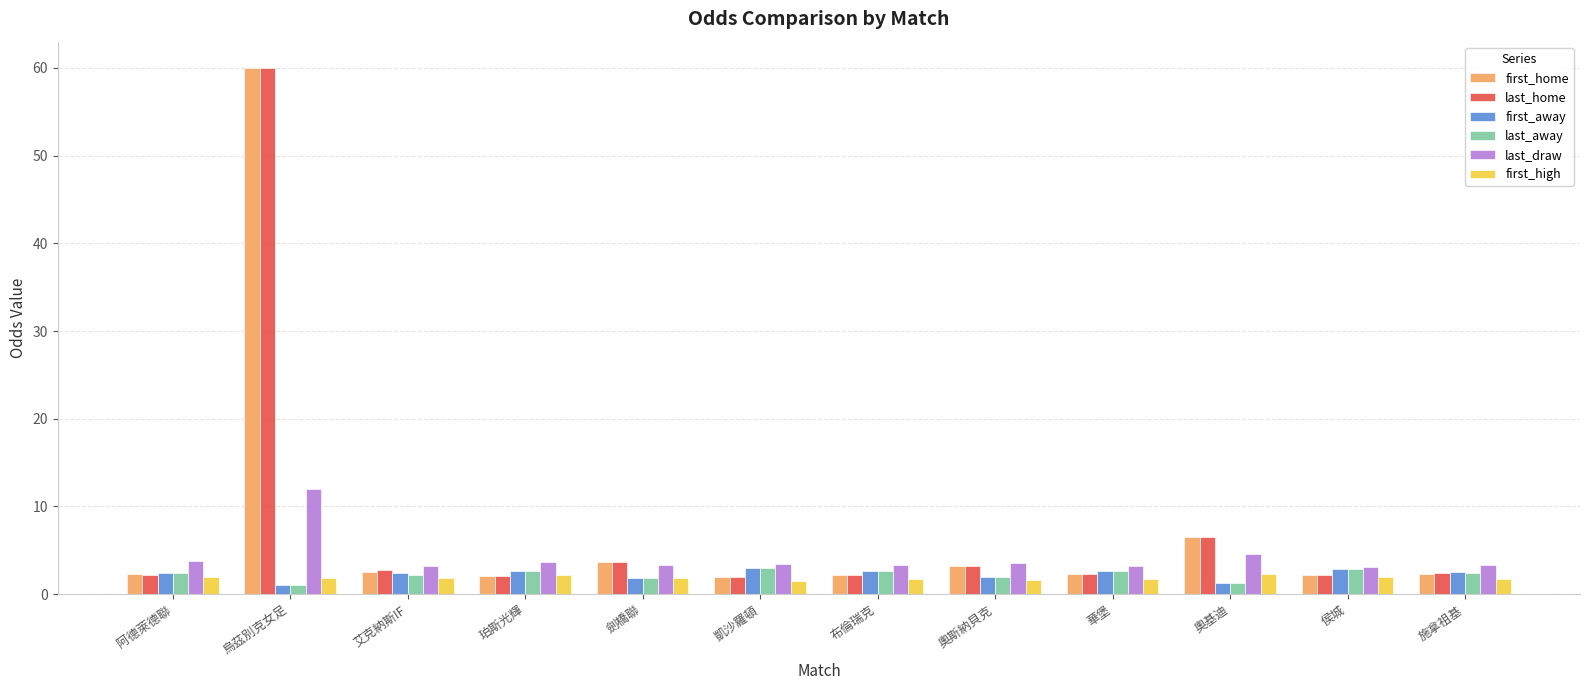

Count the number of data series in this chart.

6